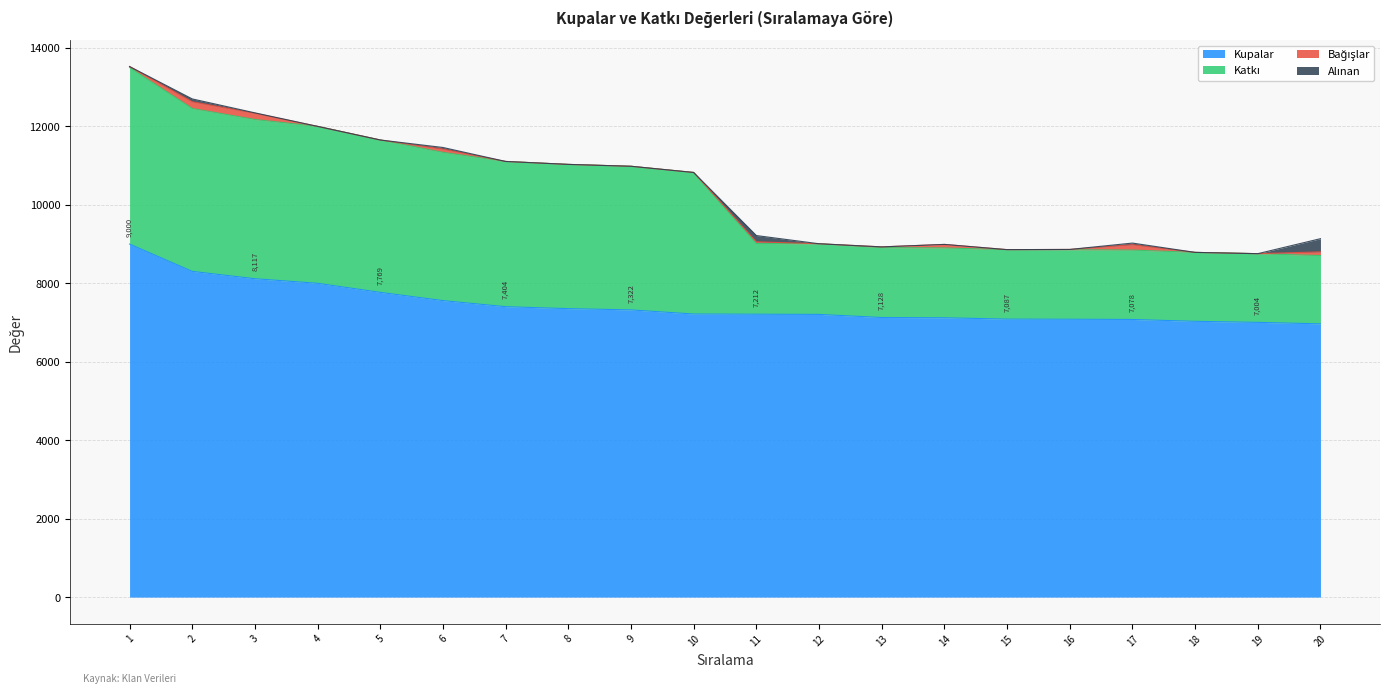

Between 4 and 11, which is larger?

4